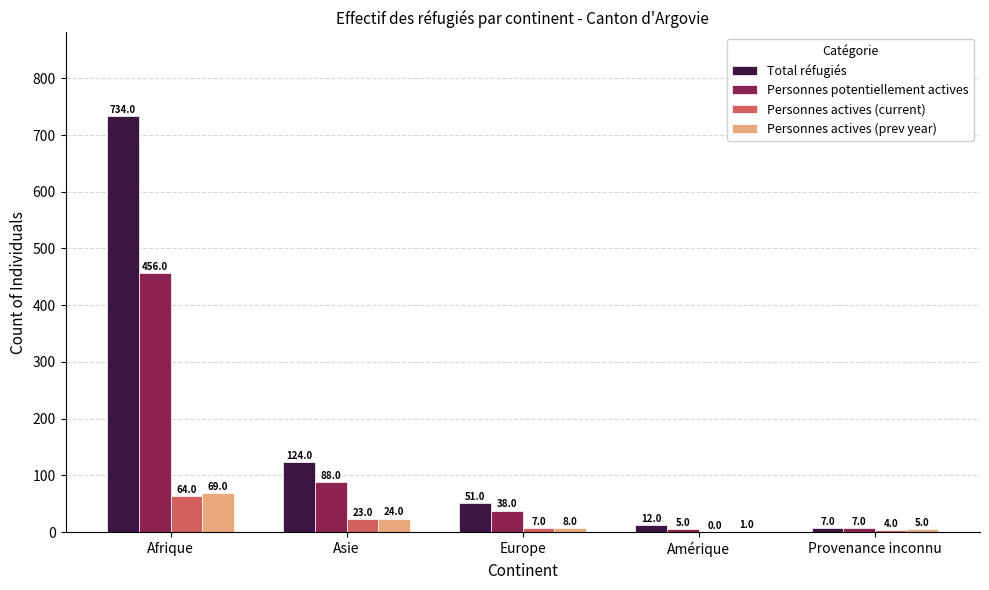

At which label is Personnes actives (prev year) closest to 35?

Asie